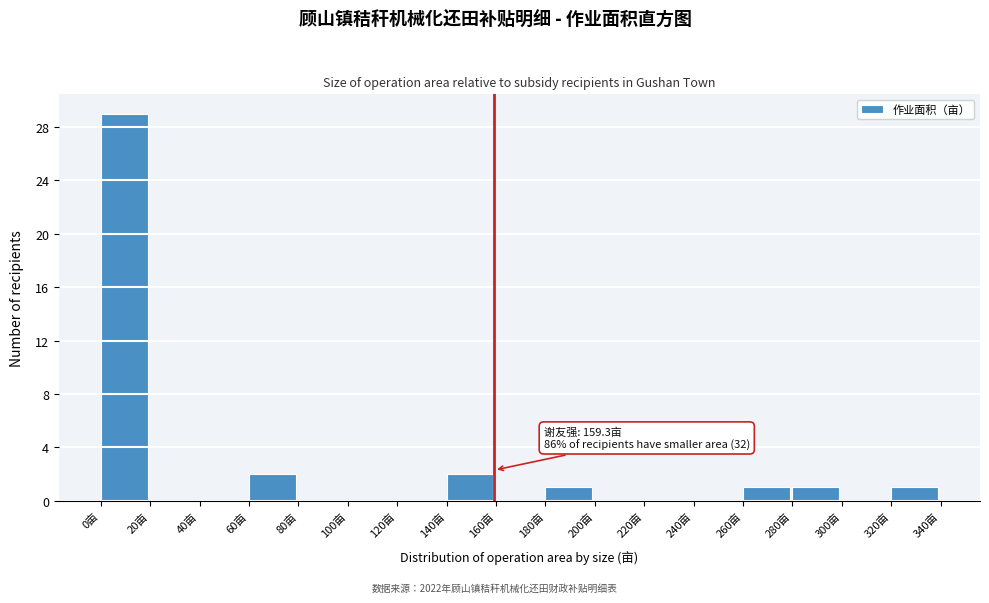

Over which range of the x-axis is the bar tallest?

0 to 20